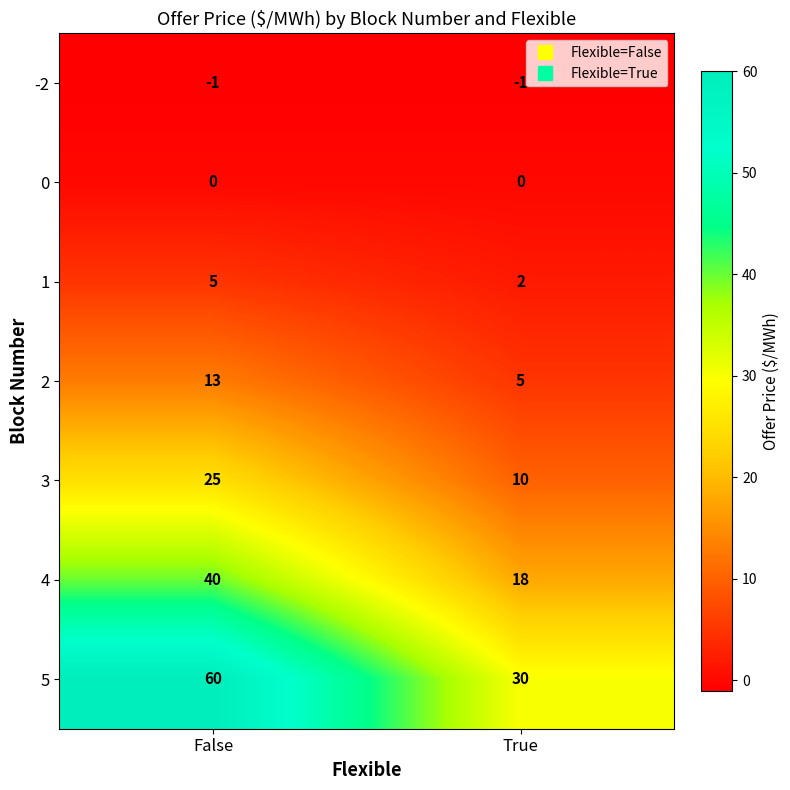

Which series has the largest total across all categories?

5